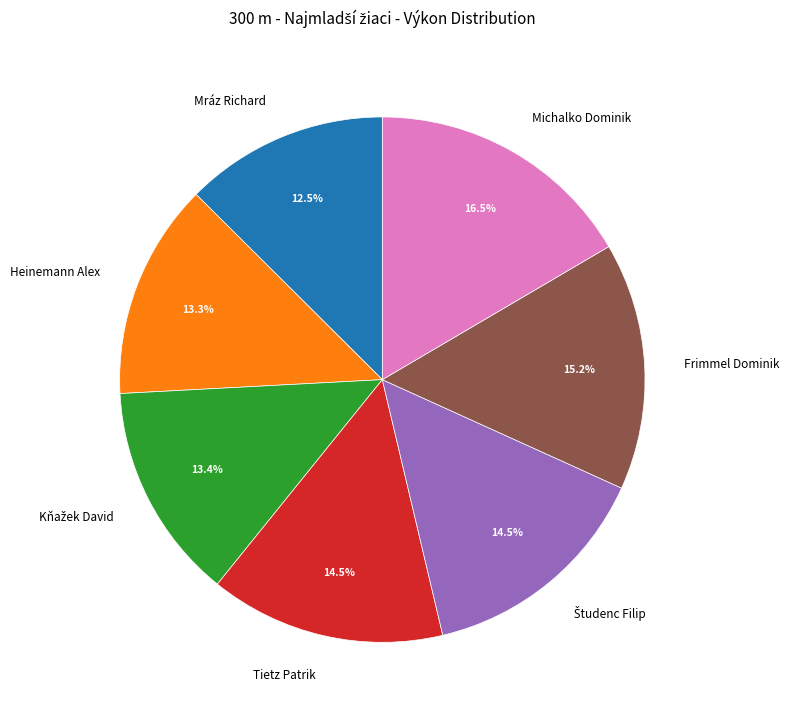

How much of the chart is everything except Frimmel Dominik?

84.8%